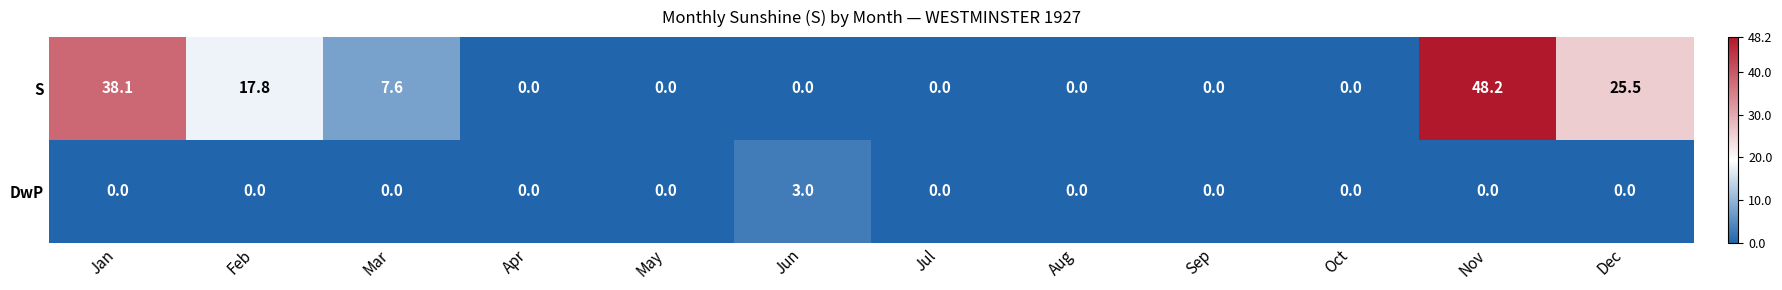

List the series in order of their peak value, highest first.

S, DwP